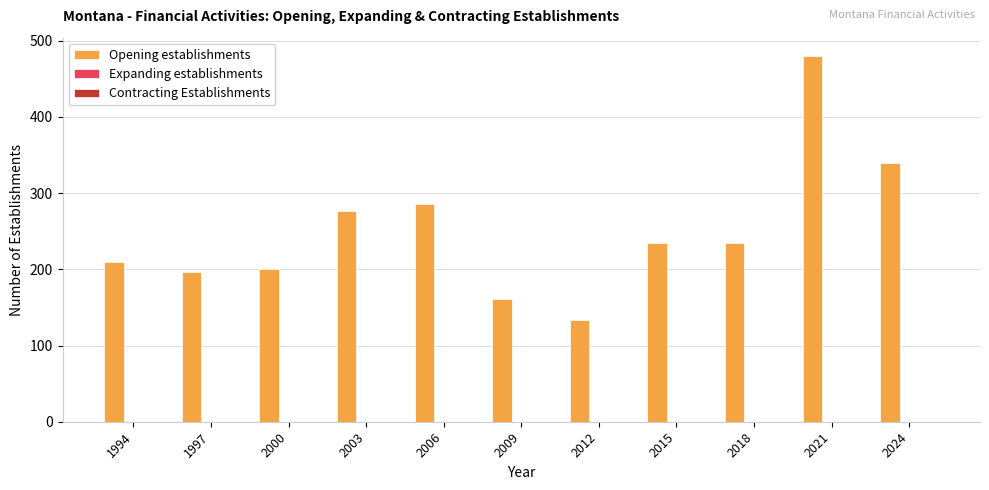

The chart shows a value of 108 at 2015. True or false?

False